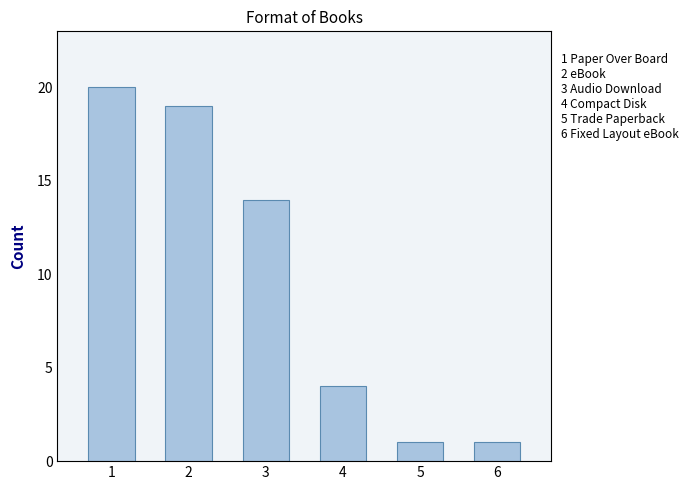

The value at 6 is 1. True or false?

True